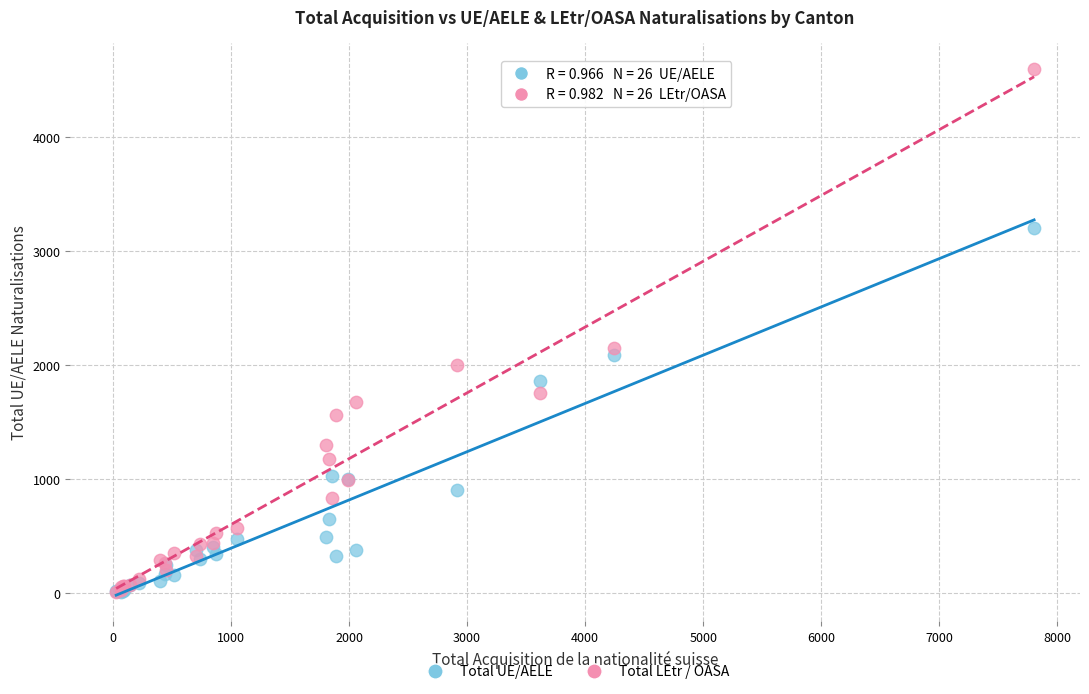

In the Total LEtr / OASA series, what Y value is closest to 2303?

2154